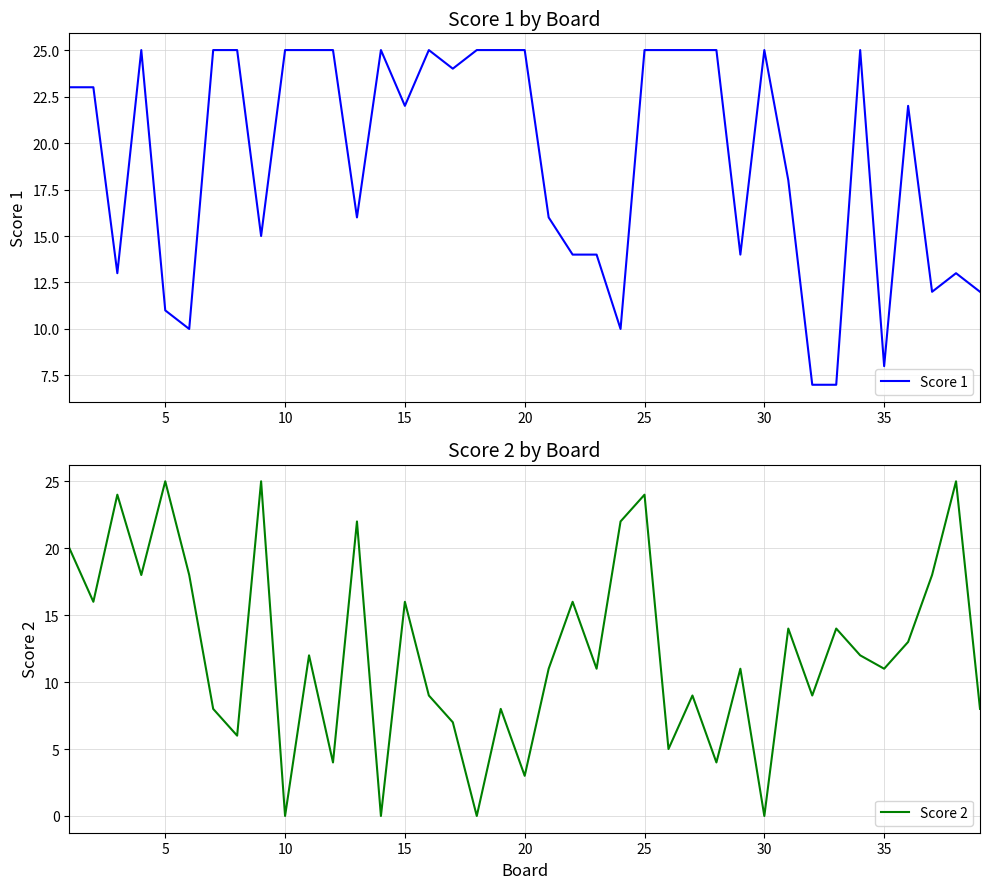

How many values in the Score 2 series exceed 11?

19